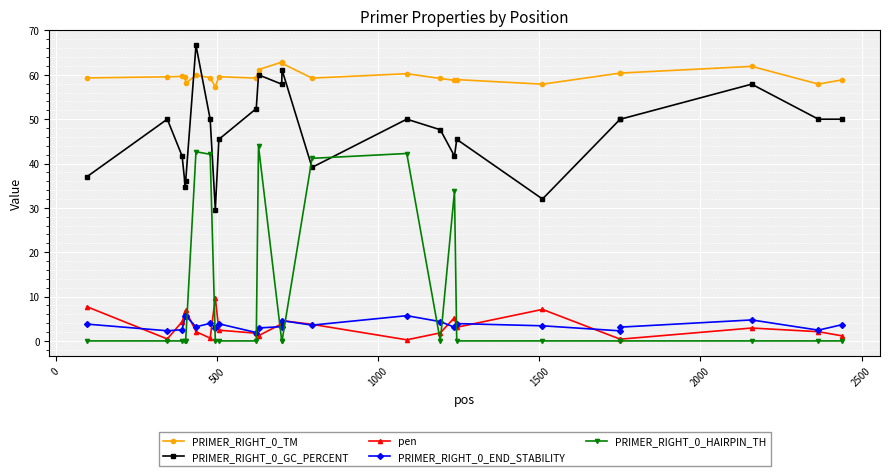

What is the sum of all PRIMER_RIGHT_0_GC_PERCENT values?

1136.2